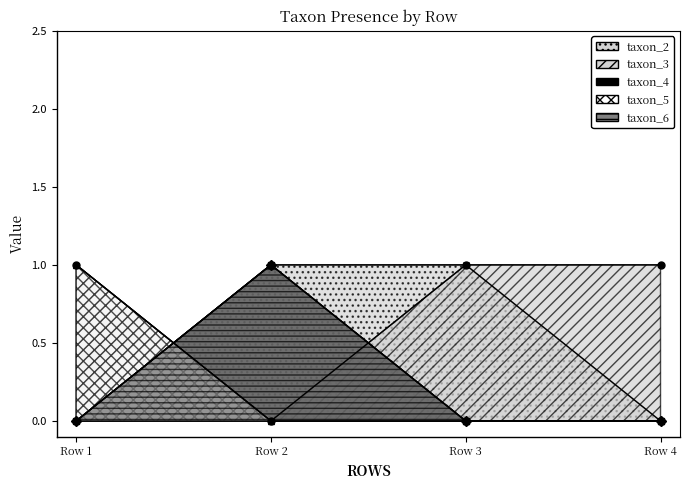

How many categories are shown in the chart?

4